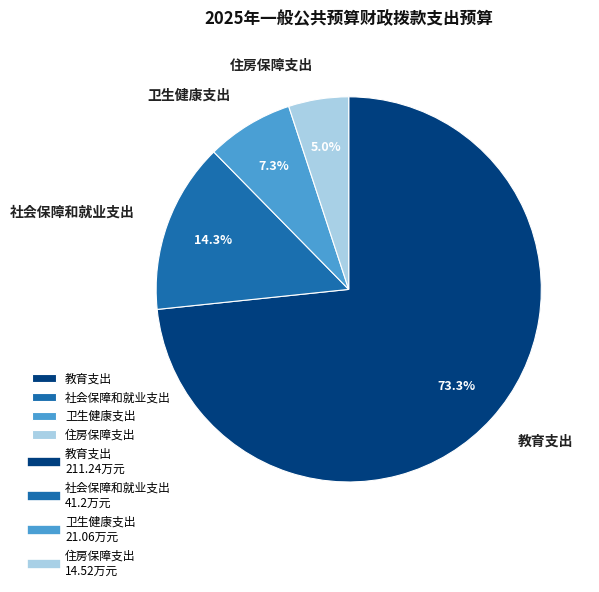

Combined, what portion of the pie is 教育支出 and 住房保障支出?

78.4%